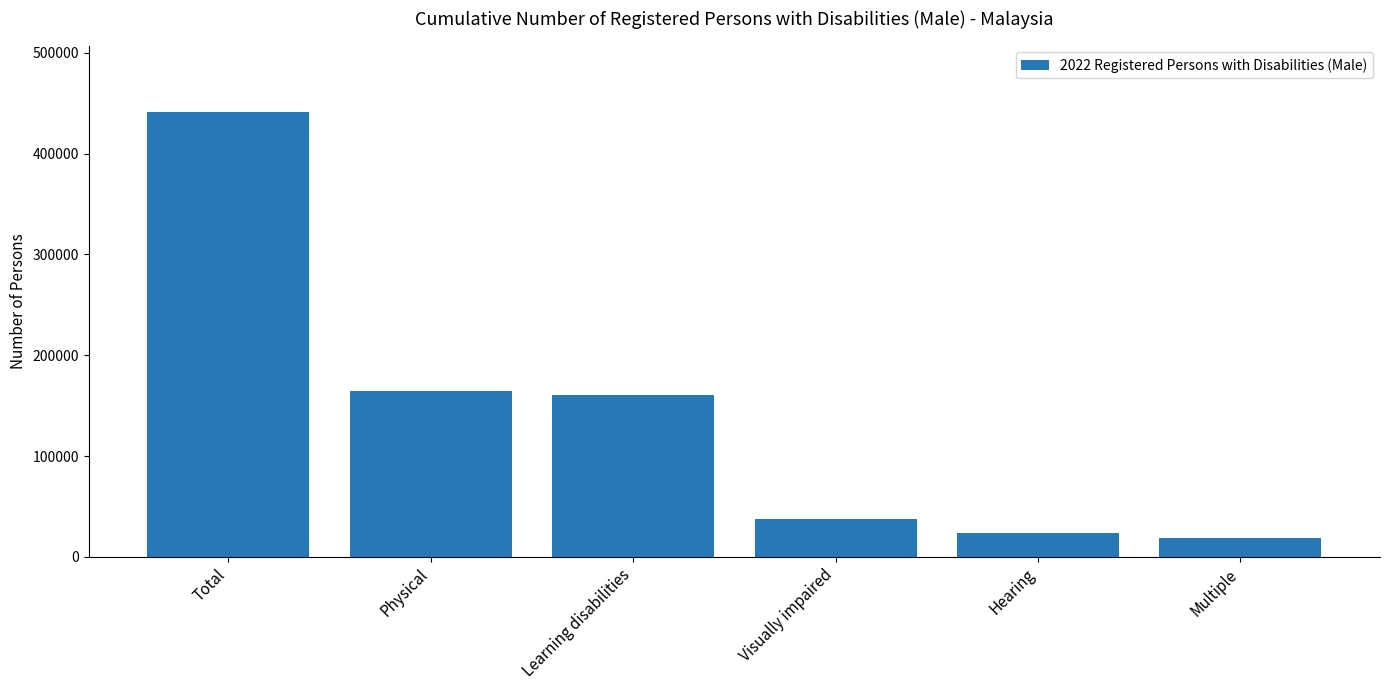

What is the change in value from Visually impaired to Multiple?

-19052